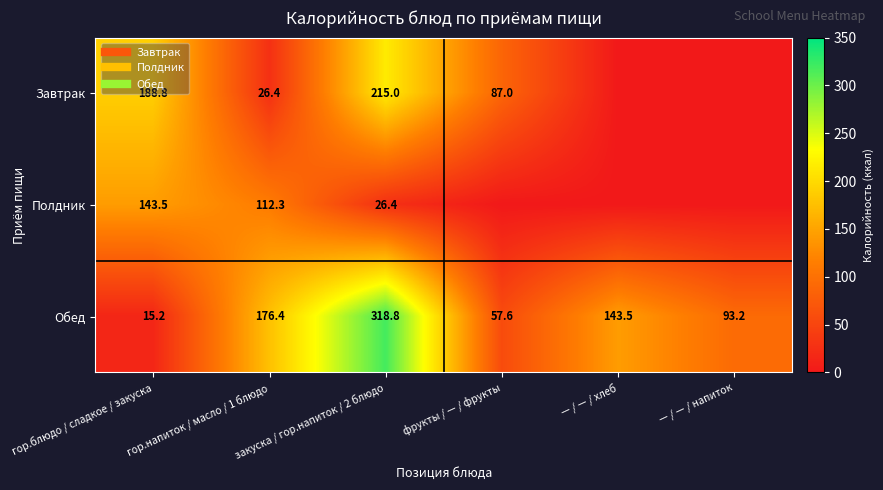

Is it true that Завтрак equals 355.6 at закуска / гор.напиток / 2 блюдо?

False